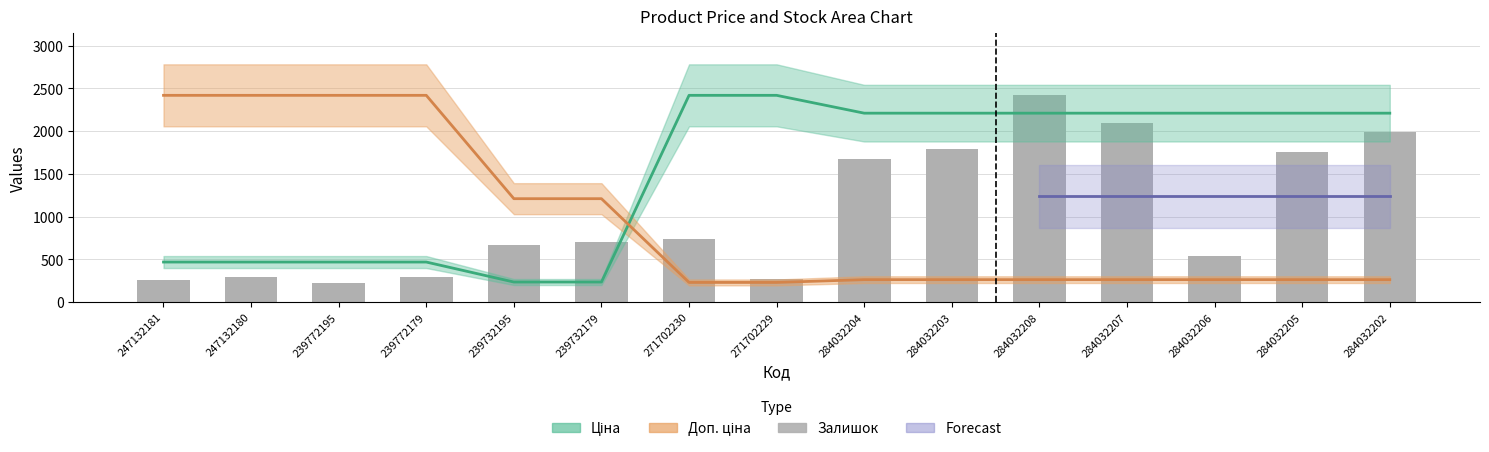

The chart shows a value of 138 at 239772195. True or false?

False